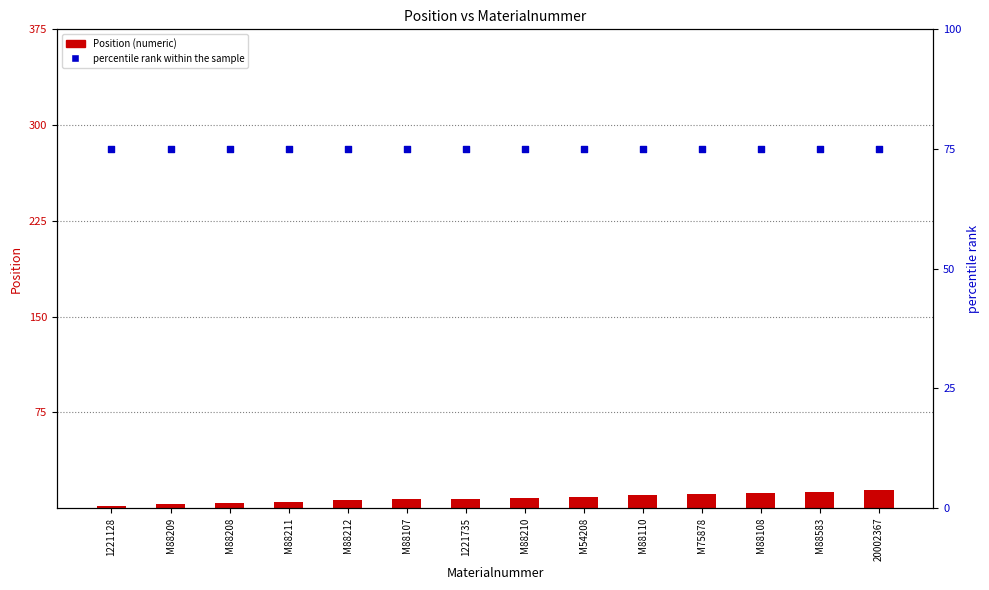

At which category is the sum across all series the highest?

20002367